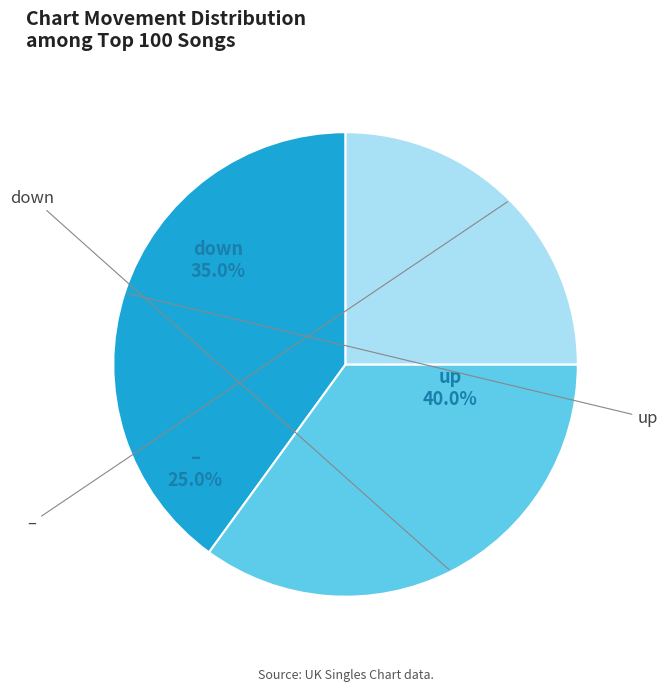

Does any single category account for the majority?

No